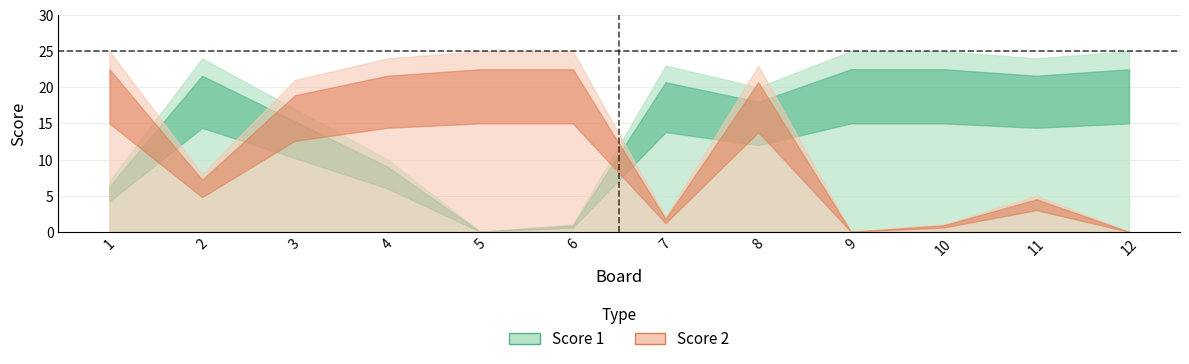

Where do Score 1 and Score 2 first cross each other?

1 and 2